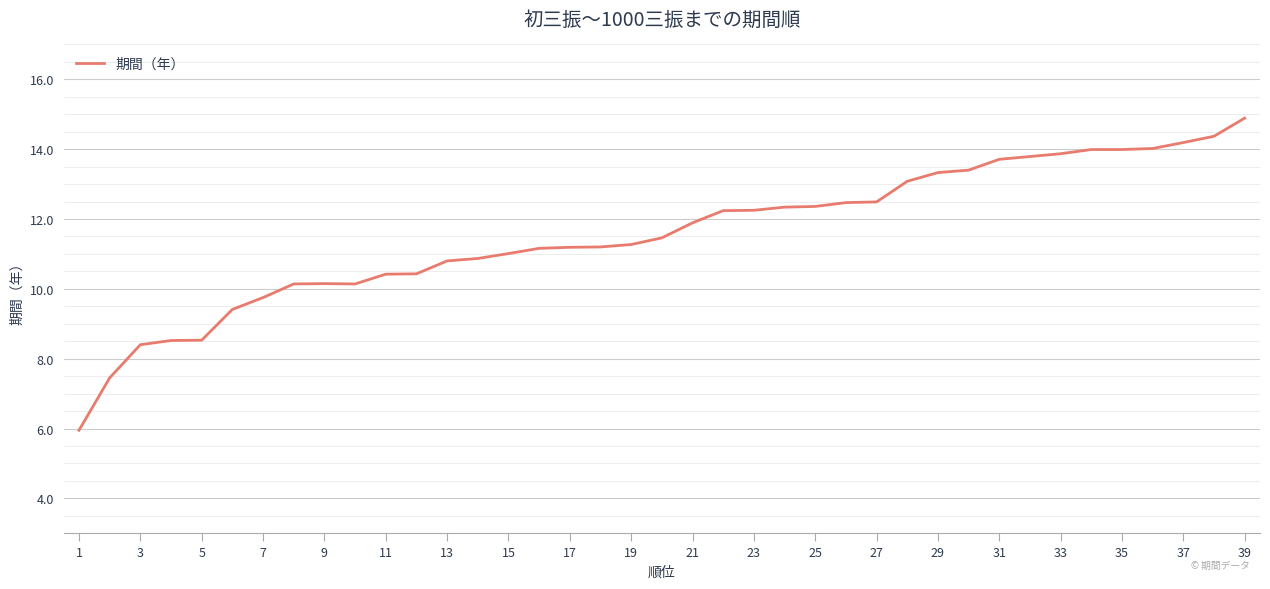

What is the smallest value displayed?

6.0